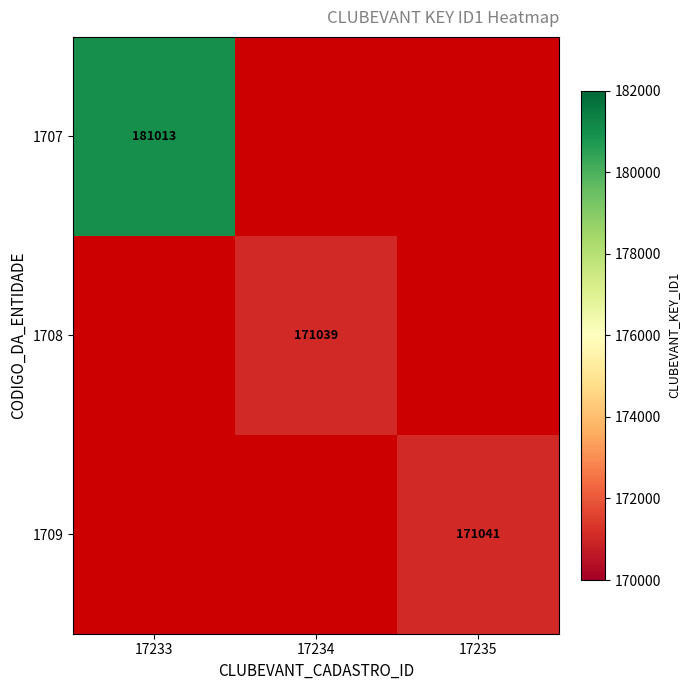

The 1709 series shows 63221 at 17235. True or false?

False